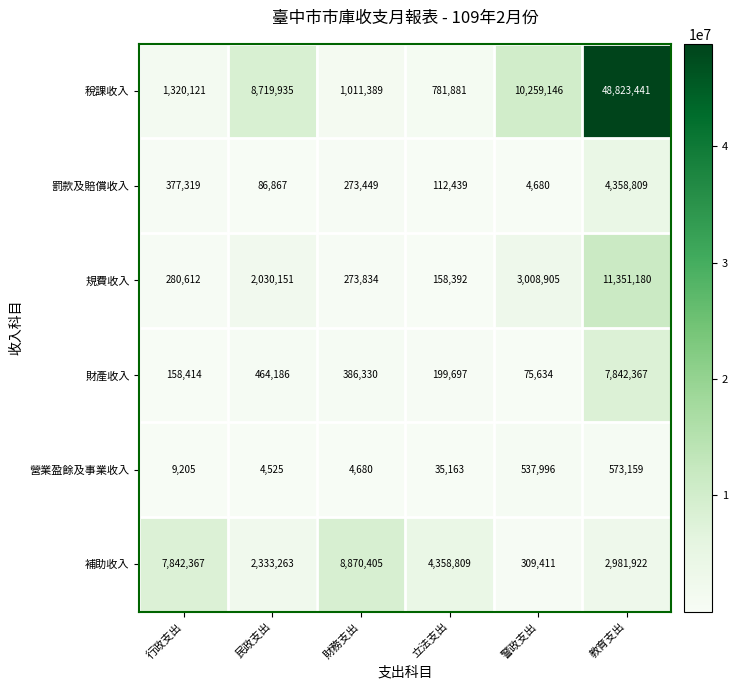

At which category is the sum across all series the highest?

教育支出